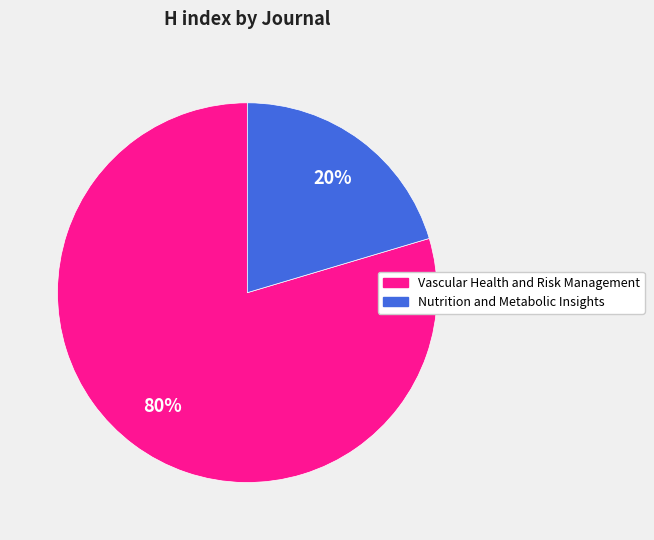

To the nearest percent, what is the average slice percentage?

50%